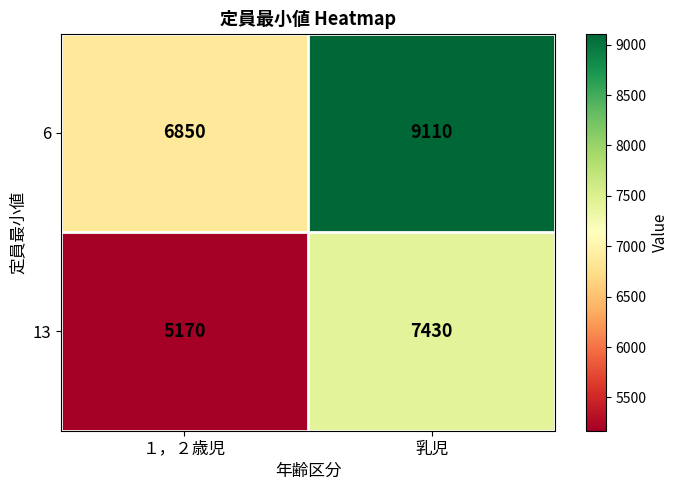

What is the spread (max minus min) of values at 乳児?

1680